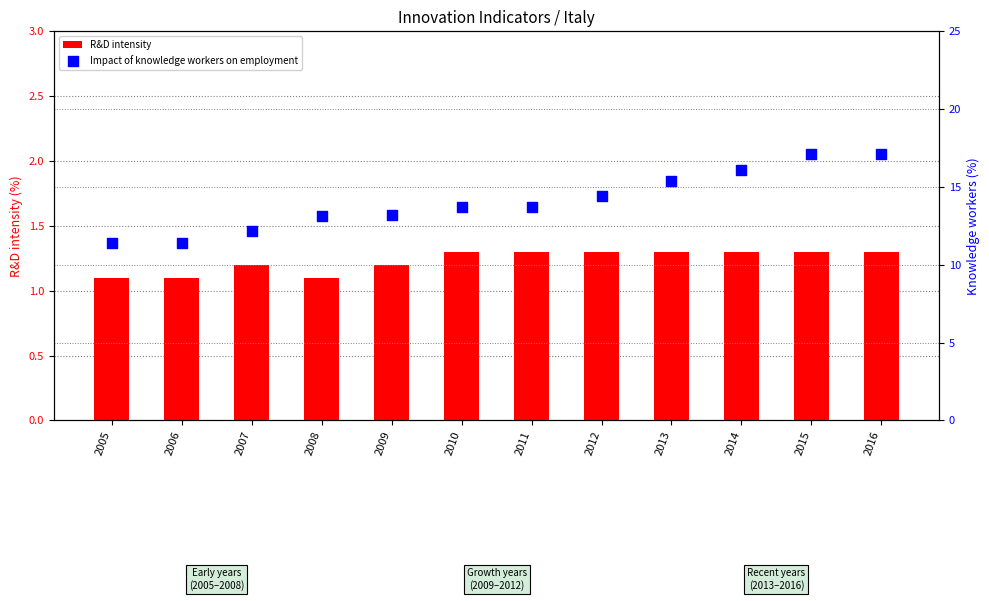

Which series contains the highest Y value?

Impact of knowledge workers on employment